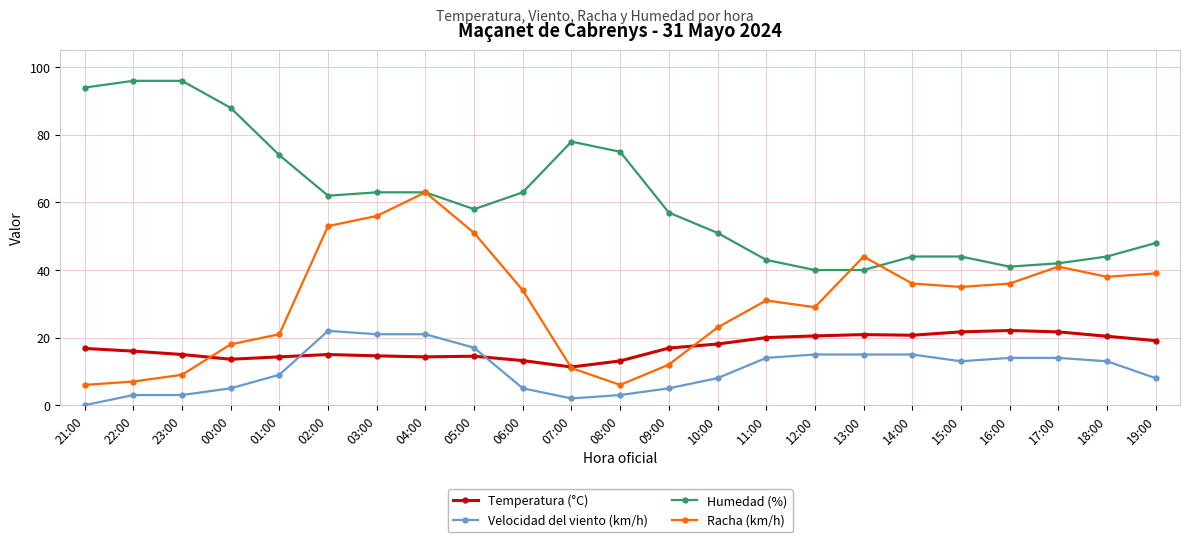

At which category is the sum across all series the highest?

04:00